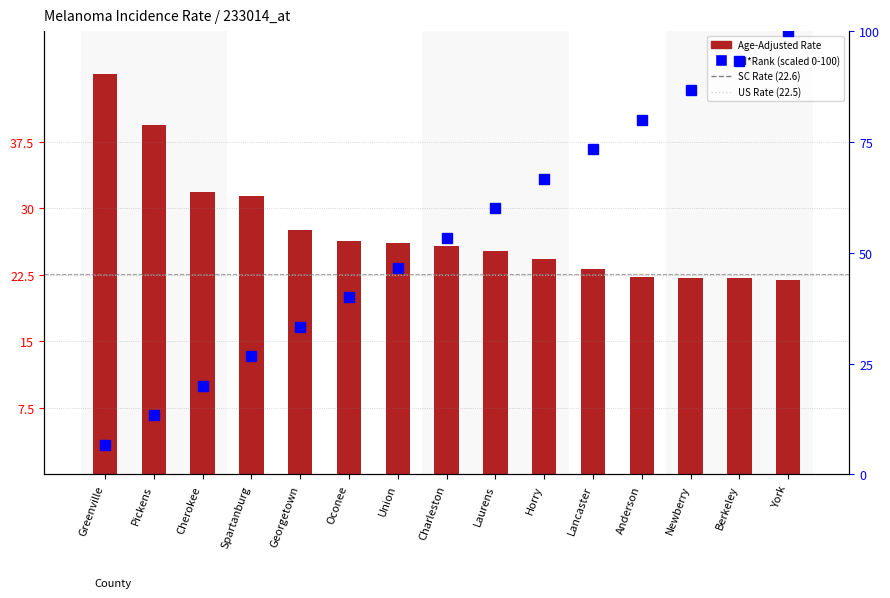

How many data points in CI*Rank (scaled) are above 53?

8